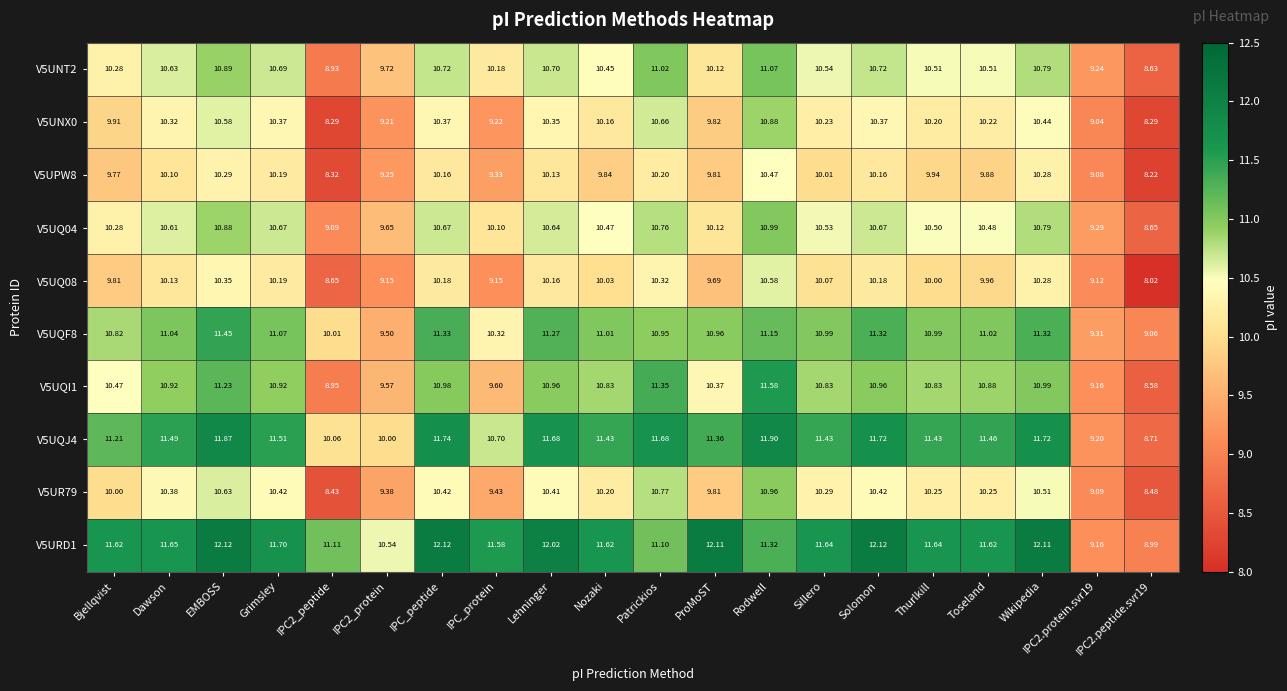

At which category is the sum across all series the highest?

Rodwell